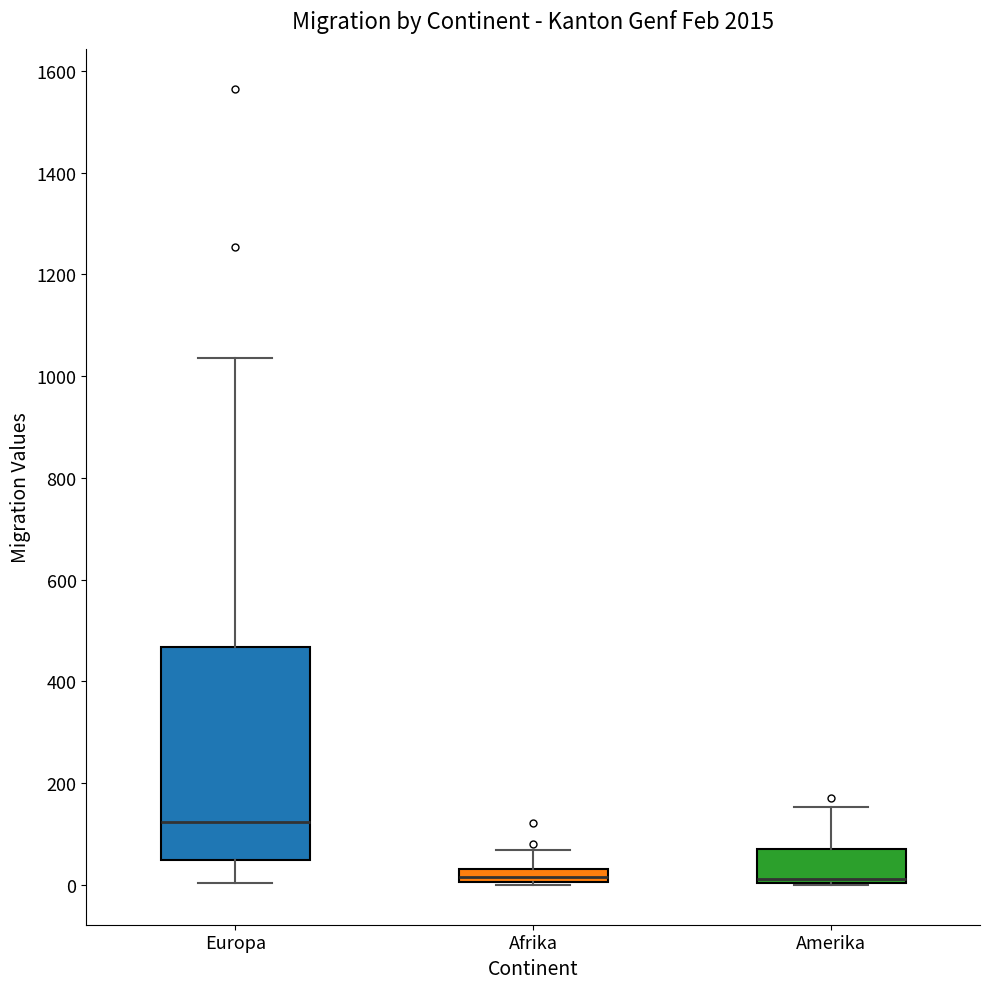

Where is the upper edge of the box for Amerika on the y-axis? The values are not printed on the chart, so give them approximately, as read against the axis.

80